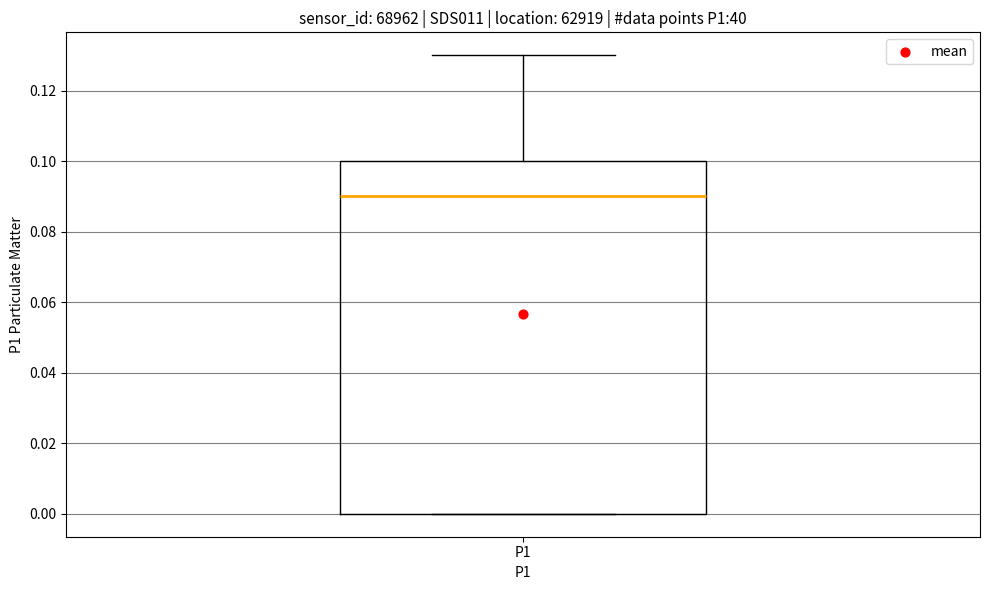

Where is the upper edge of the box for P1 on the y-axis? The values are not printed on the chart, so give them approximately, as read against the axis.

0.10